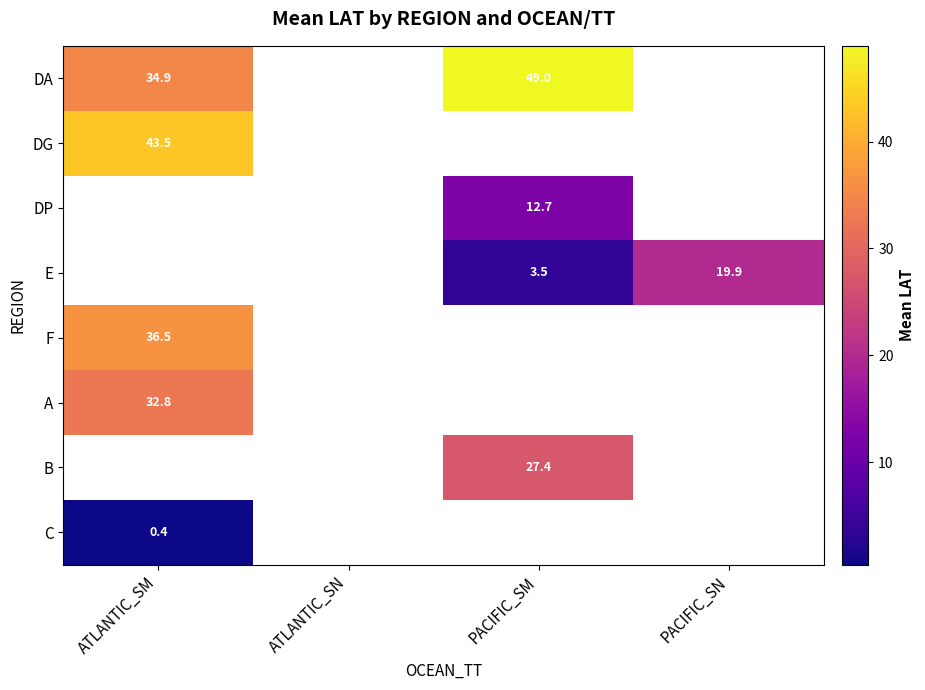

At which label does DP first exceed 12?

PACIFIC_SM